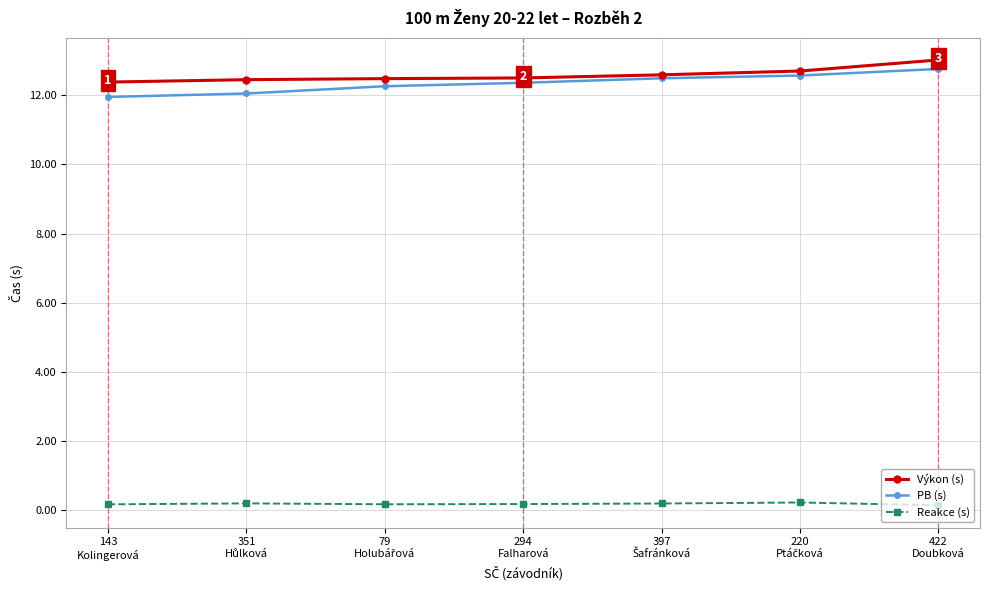

At how many categories does at least one series exceed 8?

7